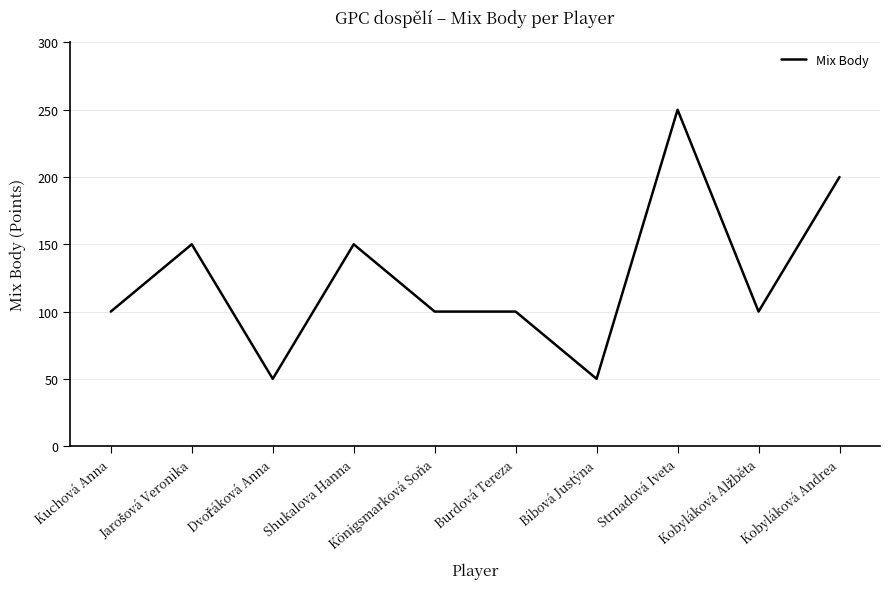

Read the value at Strnadová Iveta.

250